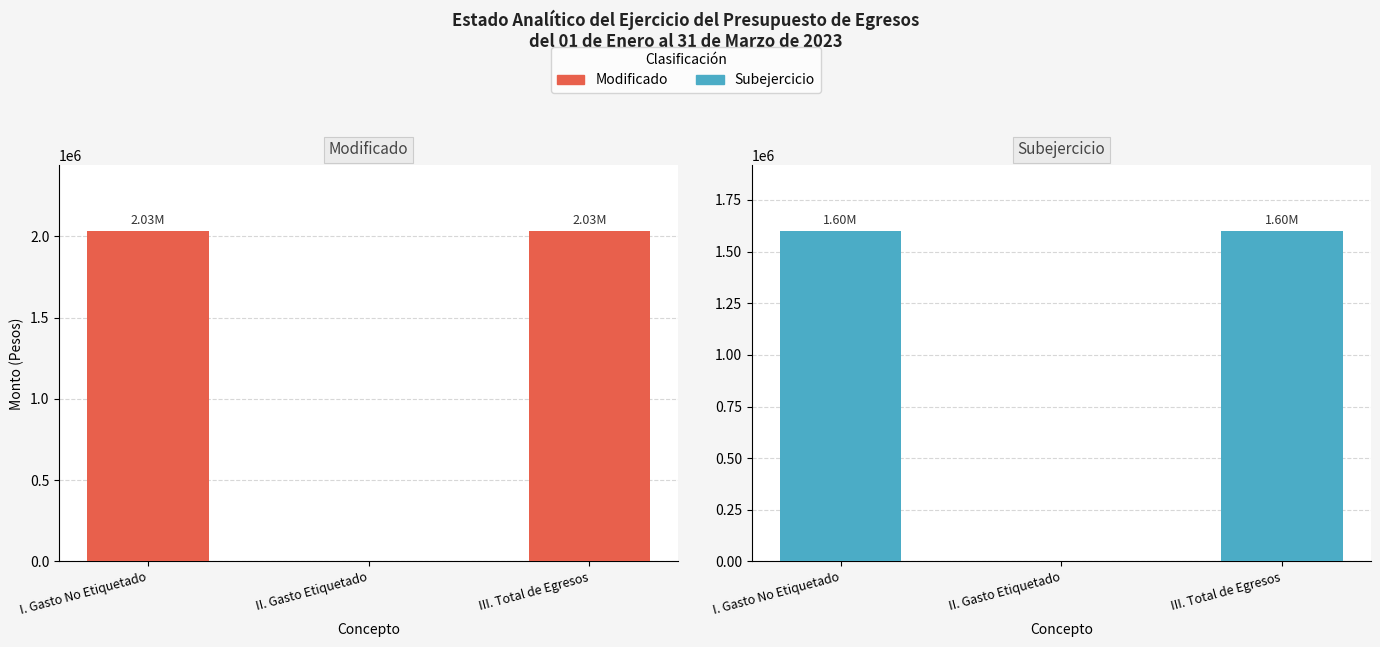

Reading right to left, transcribe all the data shown in this chart.

Modificado: 2030725.5	0.0	2030725.5
Subejercicio: 1598401.0	0.0	1598401.0